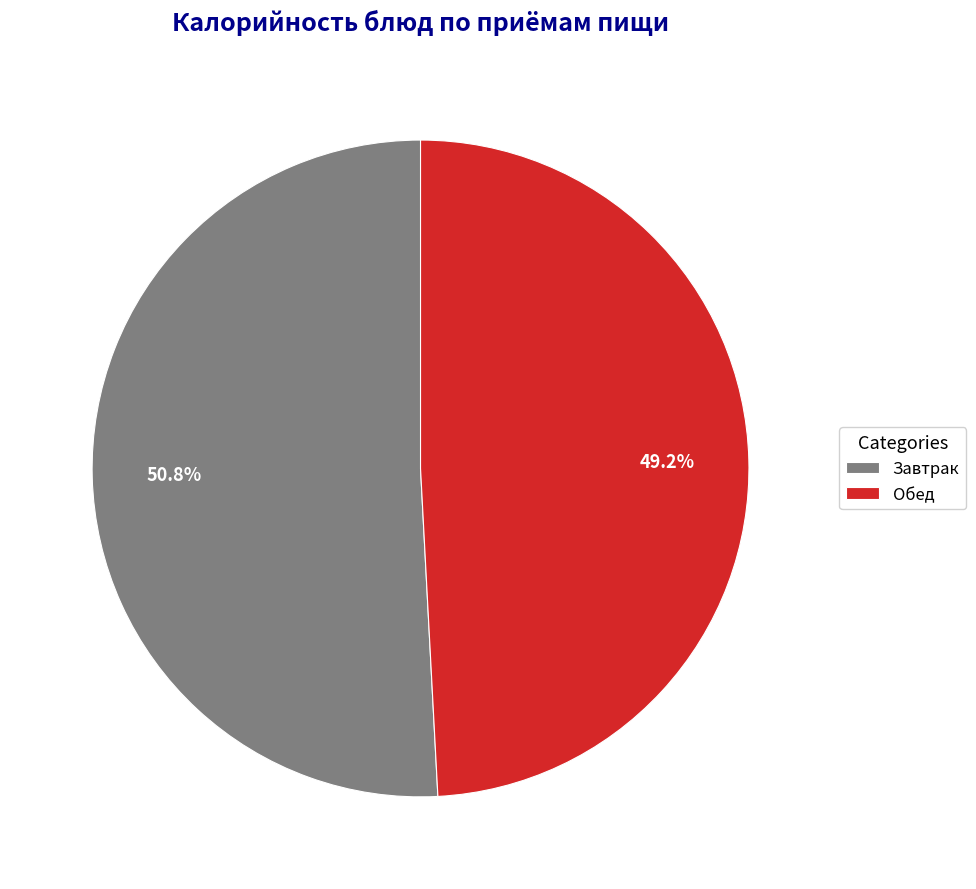

What is the largest slice in the pie chart?

Завтрак